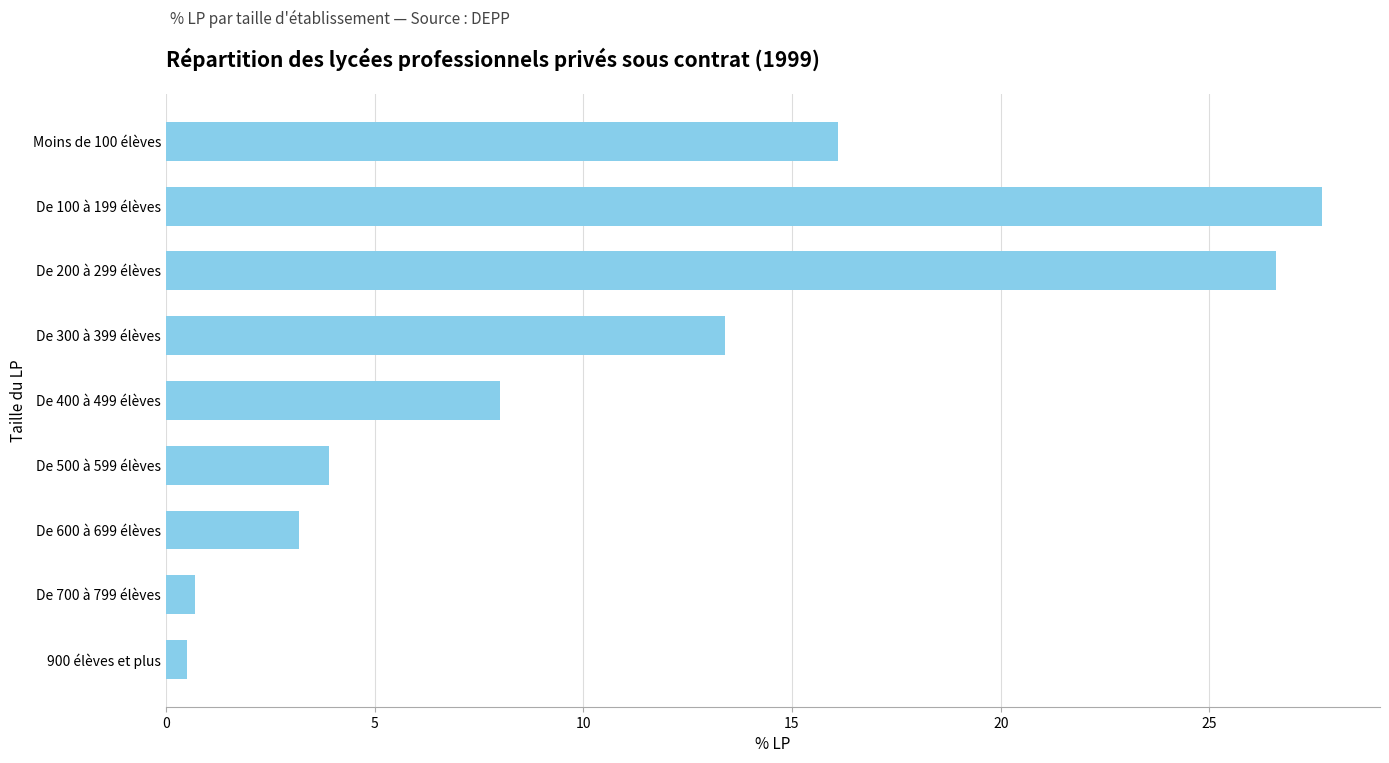

Count the number of categories in the chart.

9